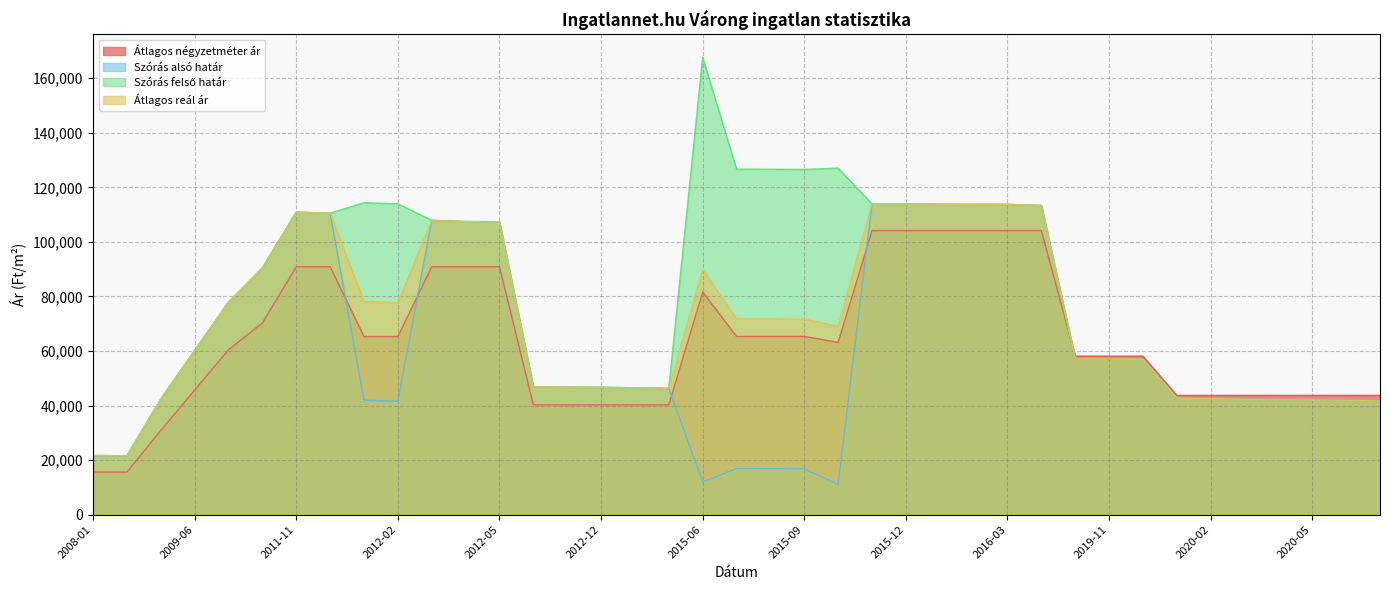

Rank the series at 2011-12 from lowest to highest value.

Átlagos négyzetméter ár, Szórás alsó határ, Szórás felső határ, Átlagos reál ár